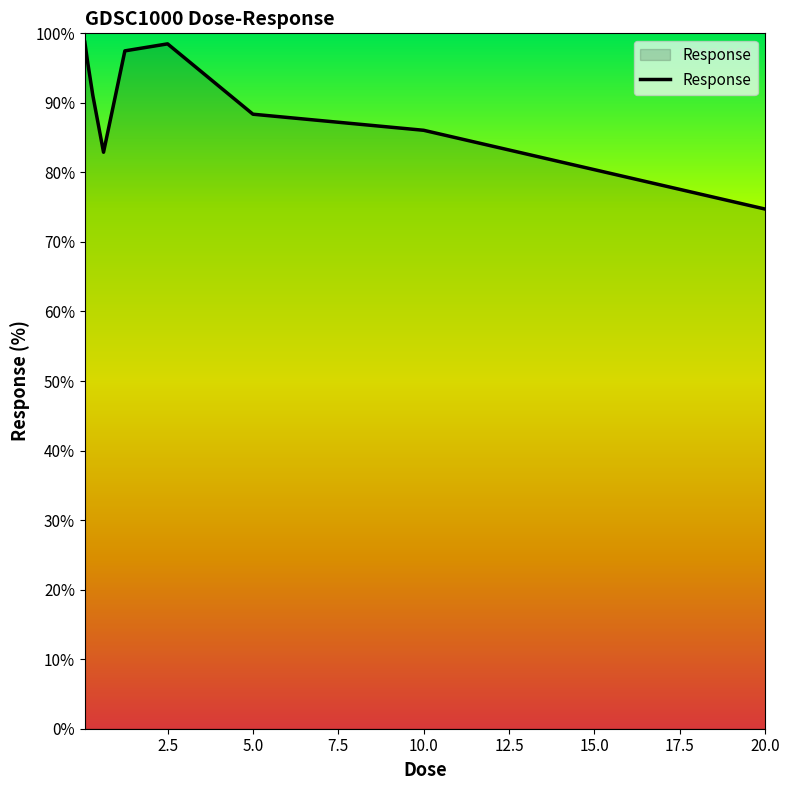

What is the greatest value displayed?

98.7